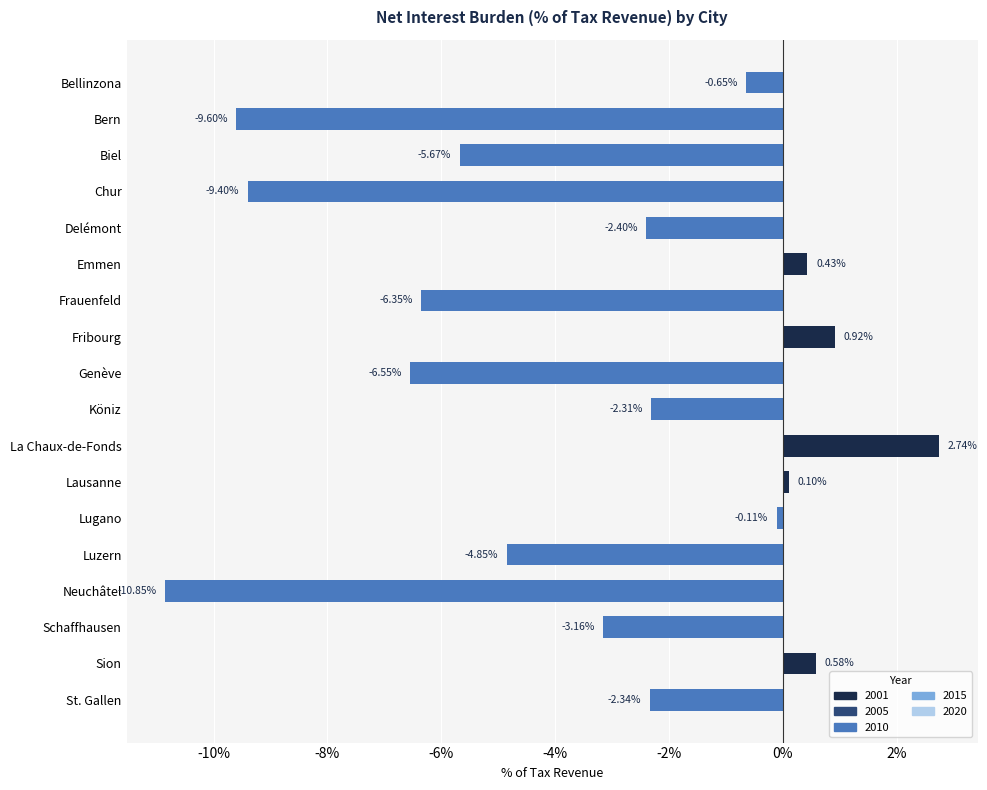

List the labels in order of value, smallest first.

Neuchâtel, Bern, Chur, Genève, Frauenfeld, Biel, Luzern, Schaffhausen, Delémont, St. Gallen, Köniz, Bellinzona, Lugano, Lausanne, Emmen, Sion, Fribourg, La Chaux-de-Fonds